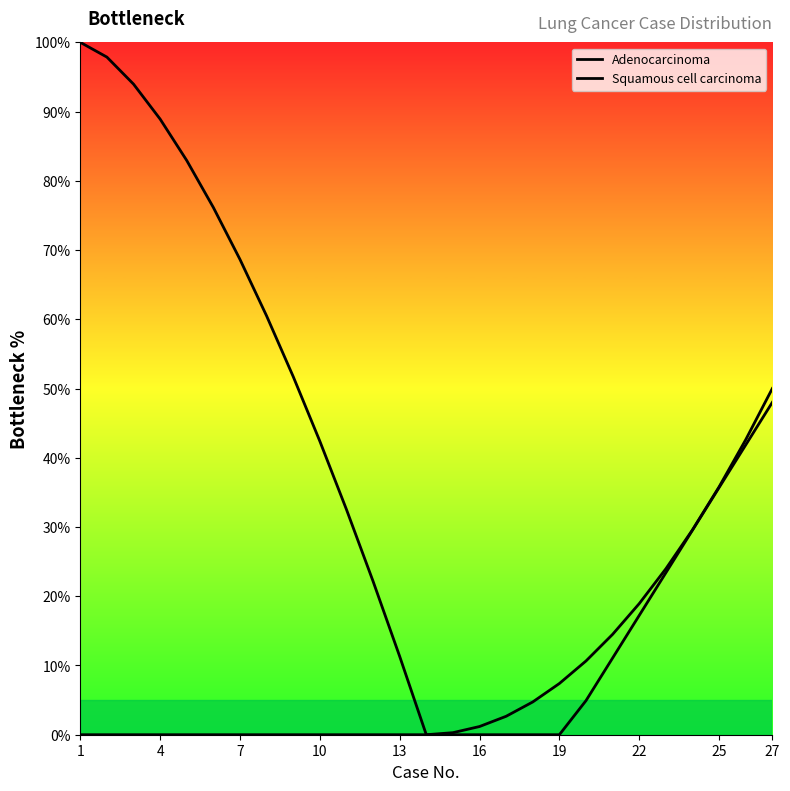

Rank the series by their average value, from highest to lowest.

Adenocarcinoma, Squamous cell carcinoma